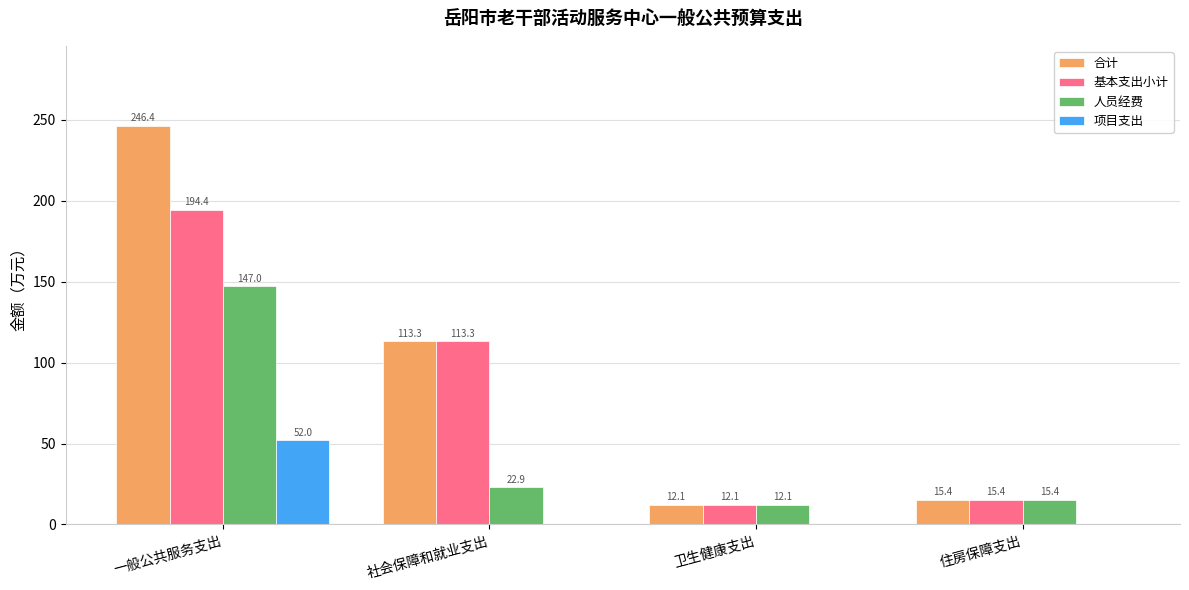

What are all the series names shown in the legend?

合计, 基本支出小计, 人员经费, 项目支出